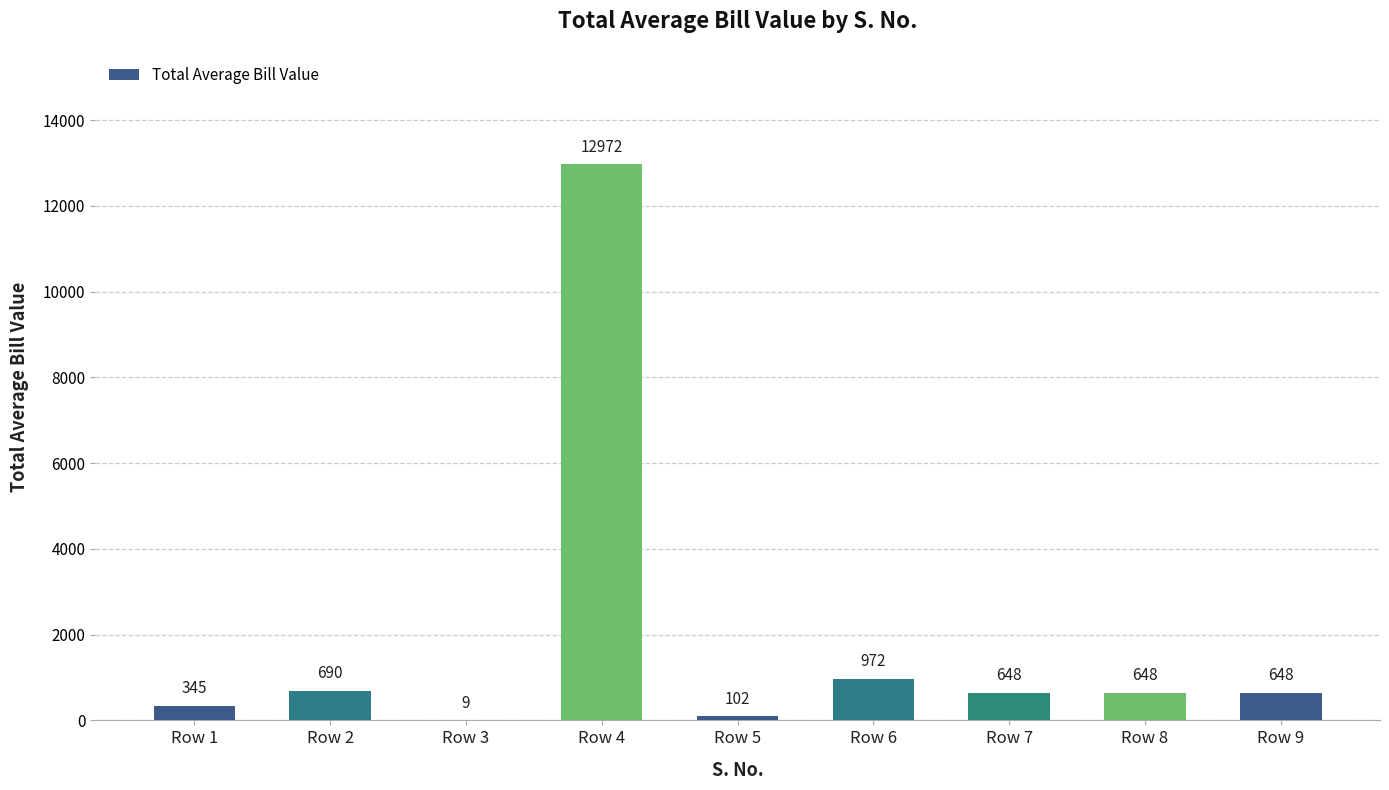

Reading left to right, transcribe all the data shown in this chart.

Row 1=345	Row 2=690	Row 3=9	Row 4=12972	Row 5=102	Row 6=972	Row 7=648	Row 8=648	Row 9=648